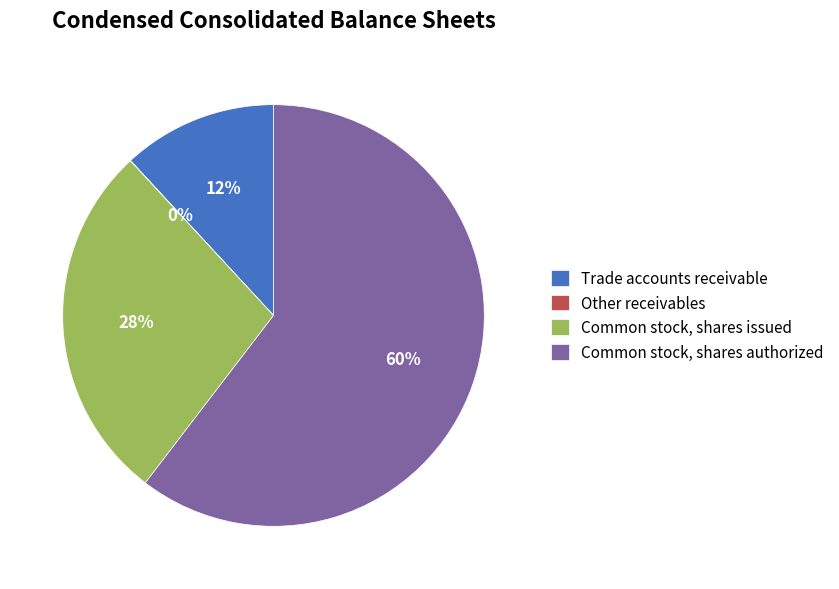

The Common stock, shares issued slice represents 15% of the pie. True or false?

False